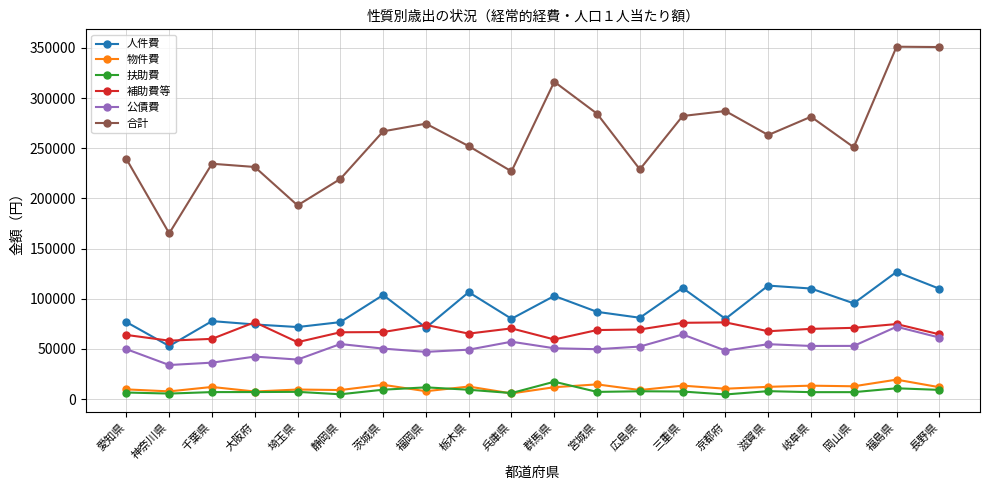

True or false: 合計 and 補助費等 intersect in this chart.

False